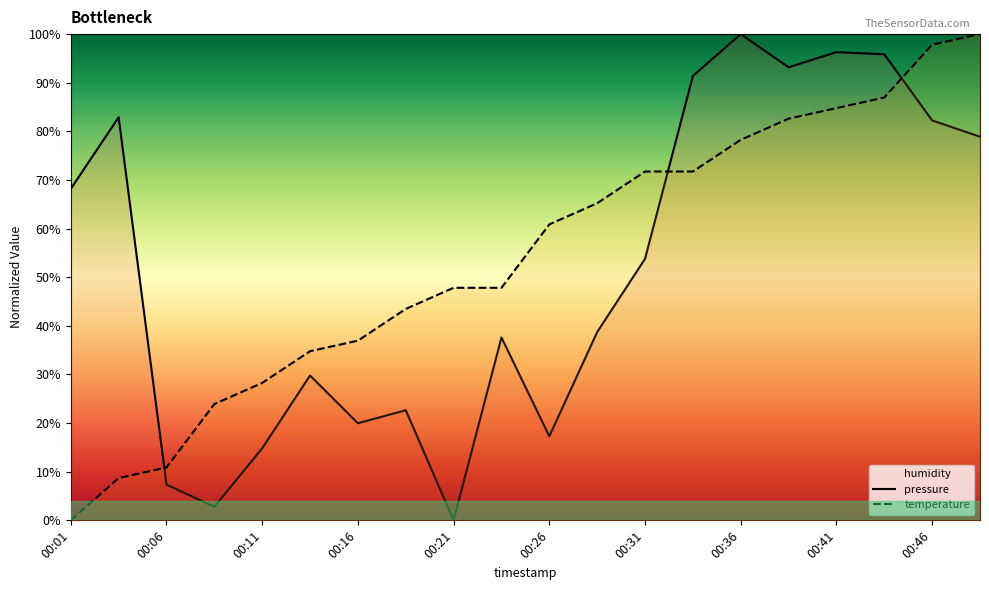

After their last crossing, which series has the higher values: pressure or temperature?

temperature